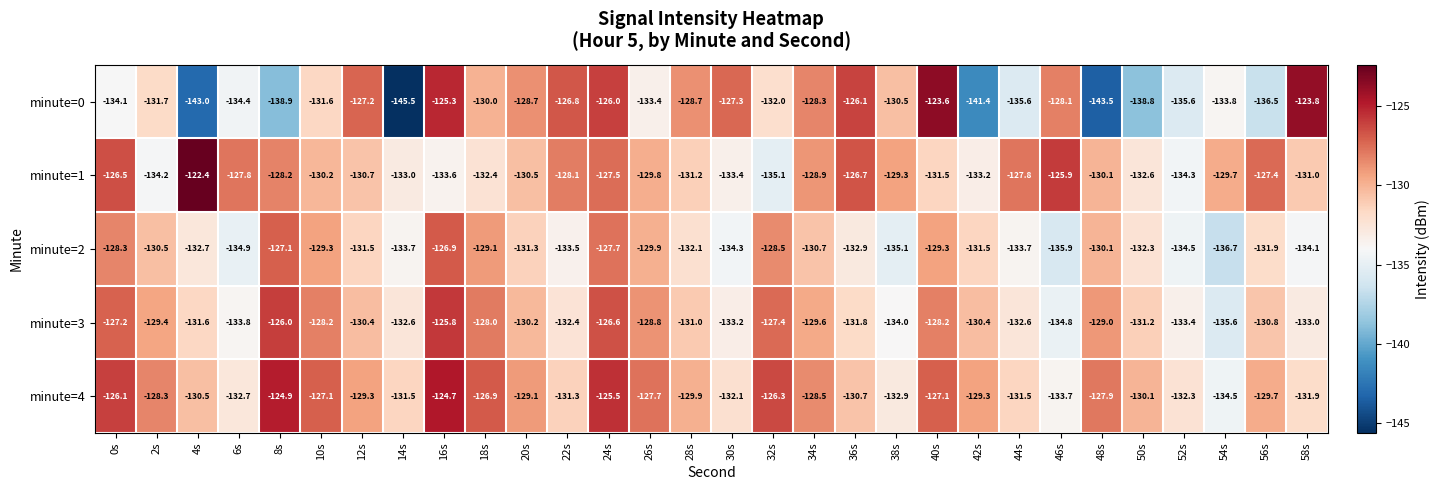

At which category does the chart reach its minimum across all series?

14s